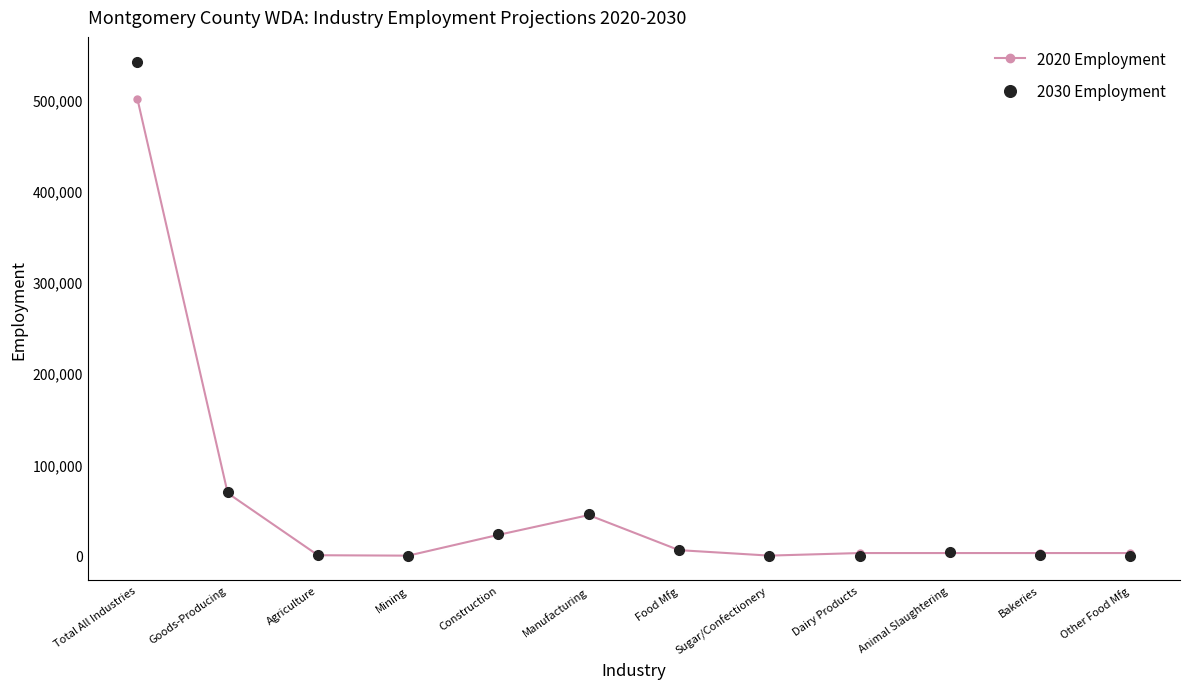

Is the value of 2020 Employment at Food Mfg greater than the value of 2030 Employment at Total All Industries?

No